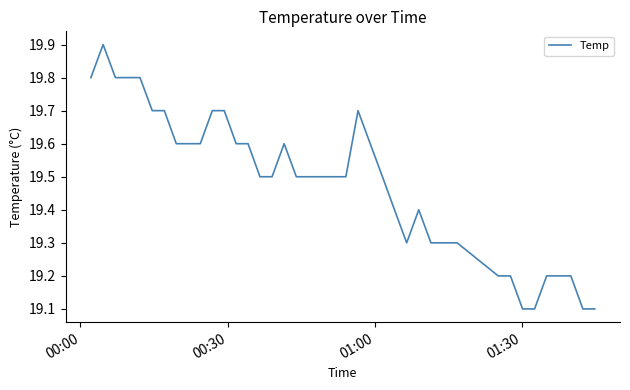

What is the difference between the maximum and minimum values?

0.8